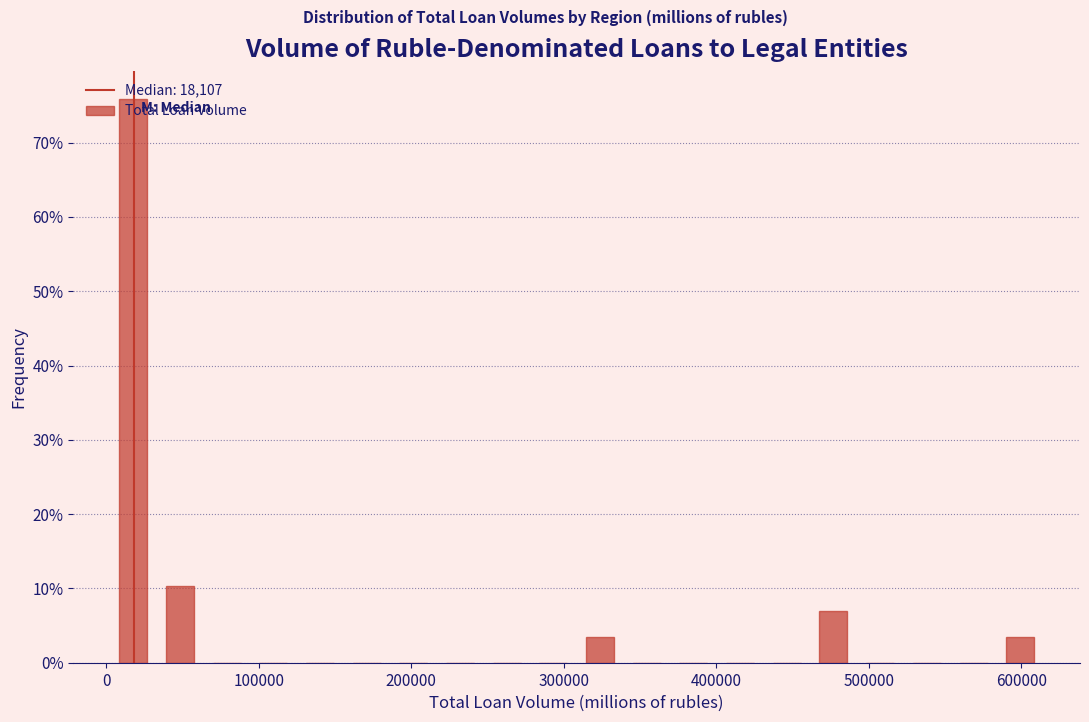

Around what value on the x-axis is the tallest bar? Give the approximate position of its centre, as read against the axis.

20000